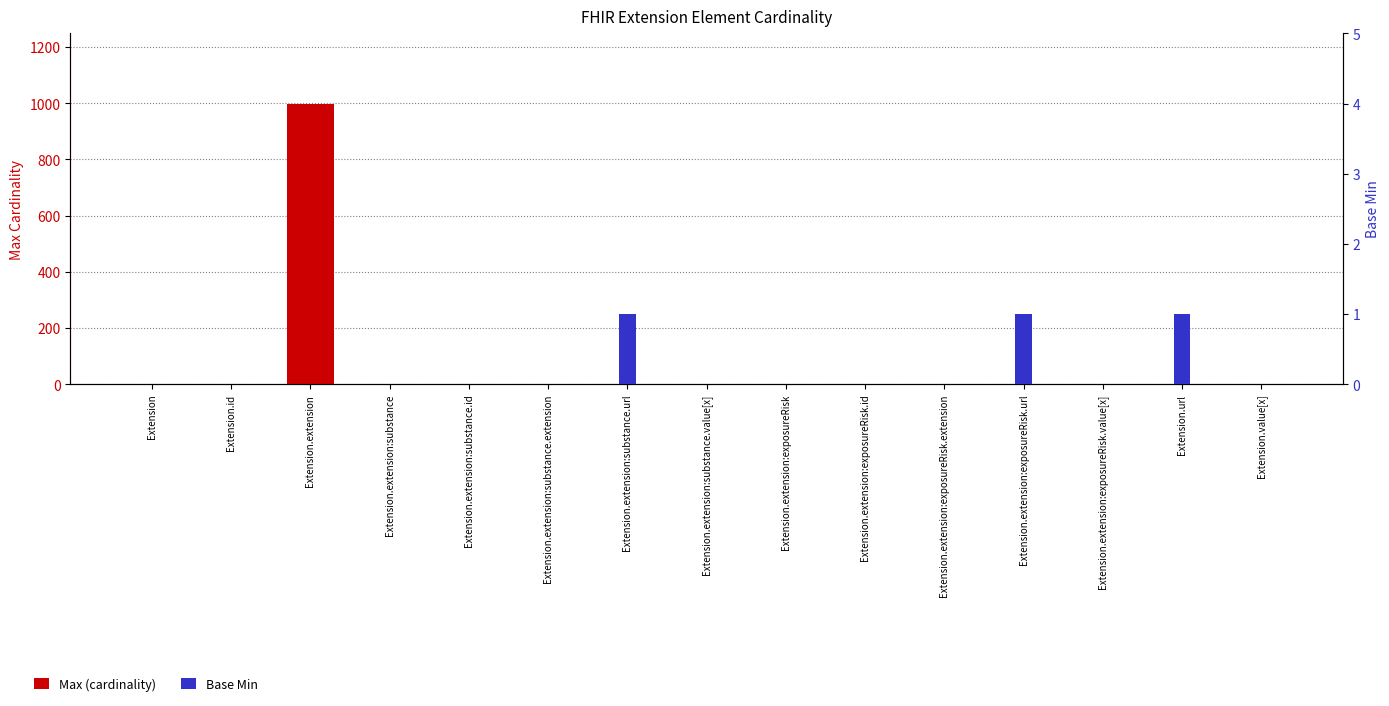

List the series in order of their overall mean, lowest first.

Base Min, Max